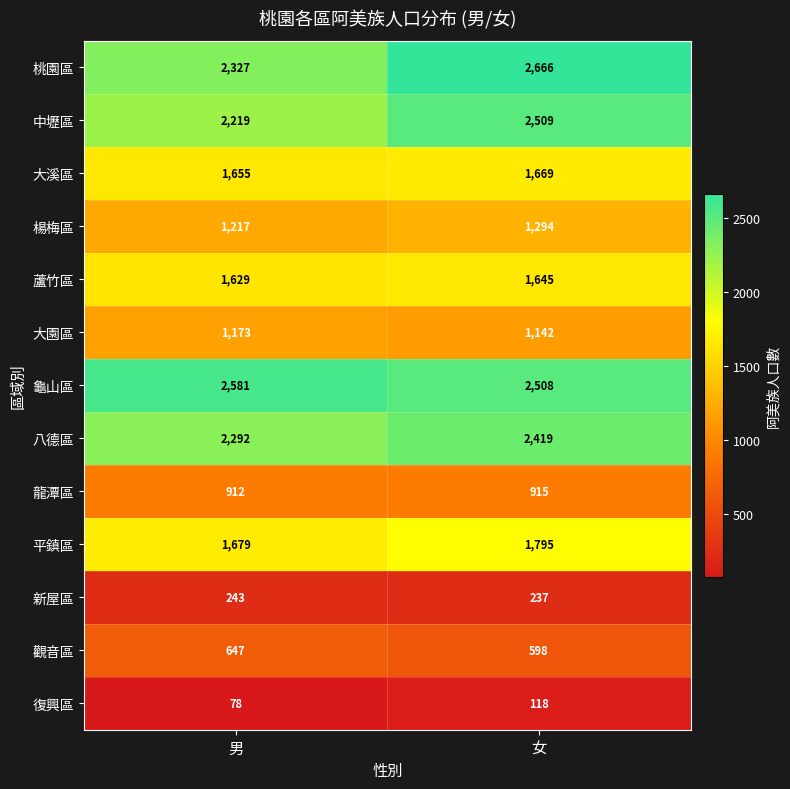

The 觀音區 series shows 980 at 男. True or false?

False